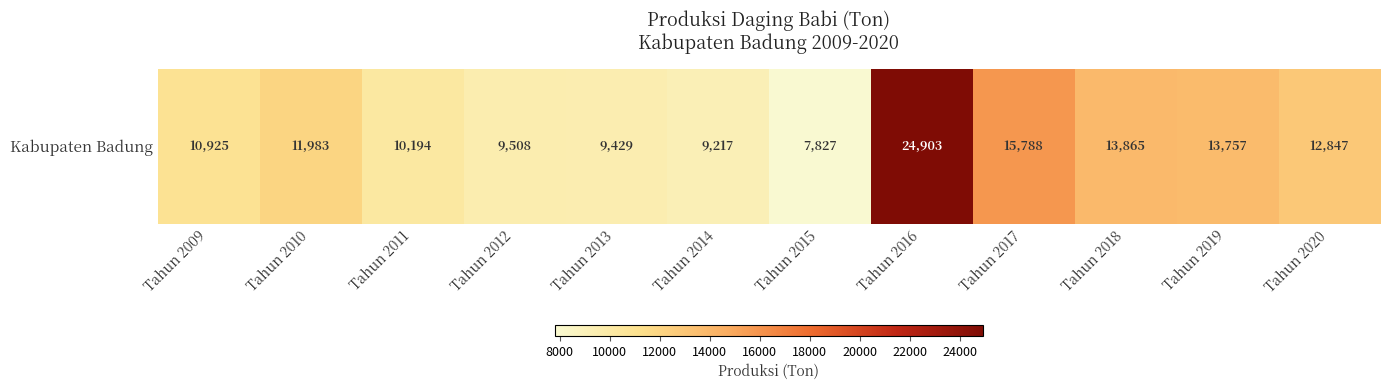

Rank the categories by value from highest to lowest.

Tahun 2016, Tahun 2017, Tahun 2018, Tahun 2019, Tahun 2020, Tahun 2010, Tahun 2009, Tahun 2011, Tahun 2012, Tahun 2013, Tahun 2014, Tahun 2015